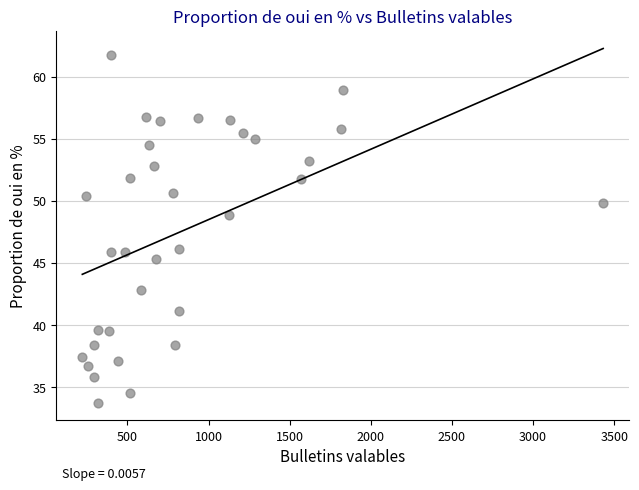

What is the range of X values (max minus min)?

3210.0